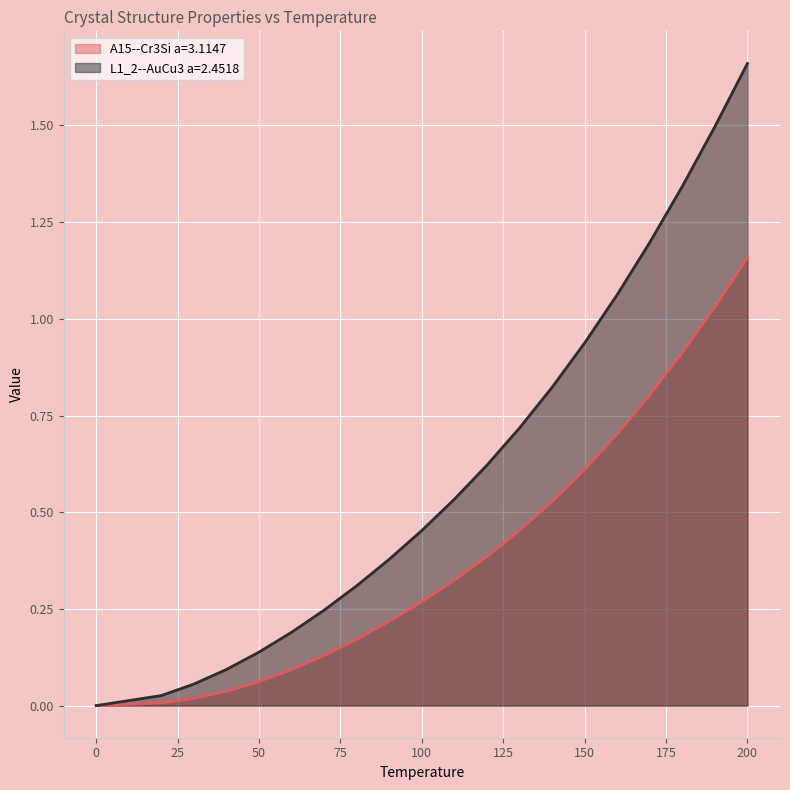

List the series in order of their overall mean, highest first.

L1_2--AuCu3 a=2.4518, A15--Cr3Si a=3.1147